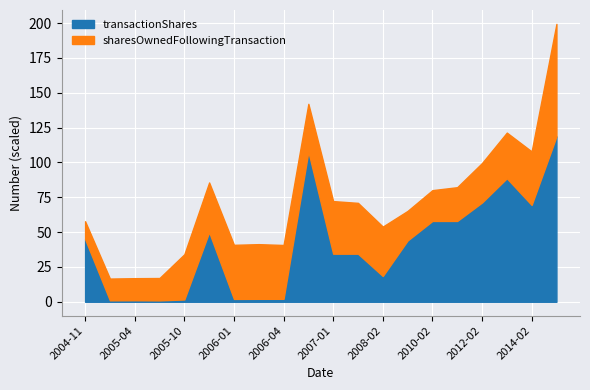

What is the total value across all series at 2008-02?

53.9